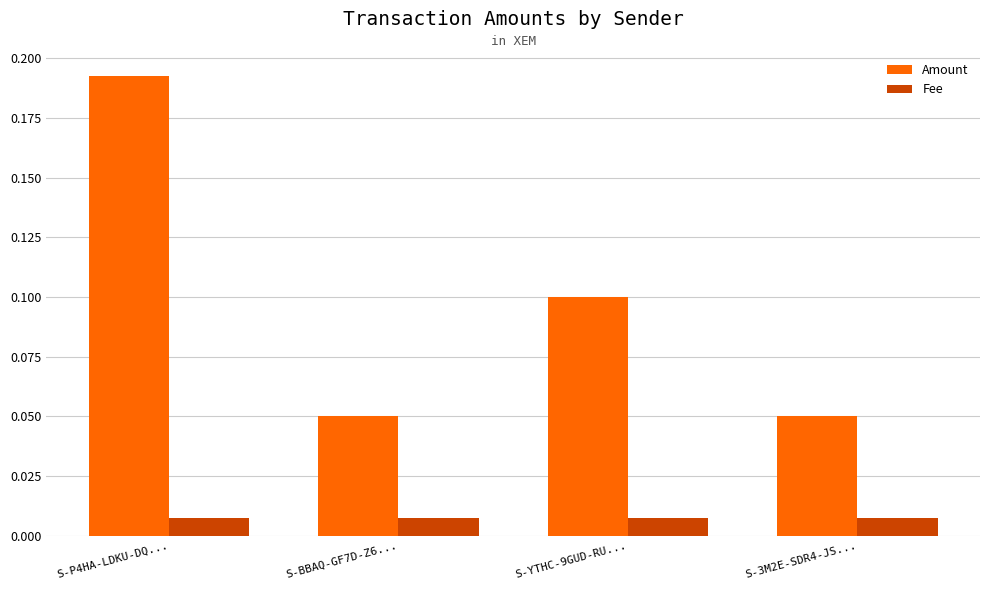

Which series changed the most between S-BBAQ-GF7D-Z6... and S-YTHC-9GUD-RU...?

Amount